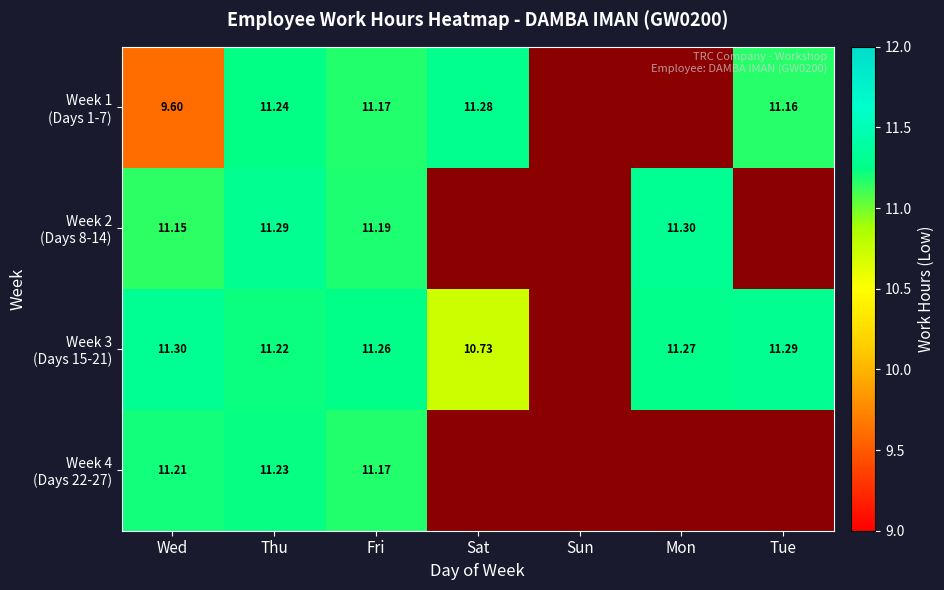

Is it true that Week 3 (Days 15-21) equals 11.3 at Tue?

True